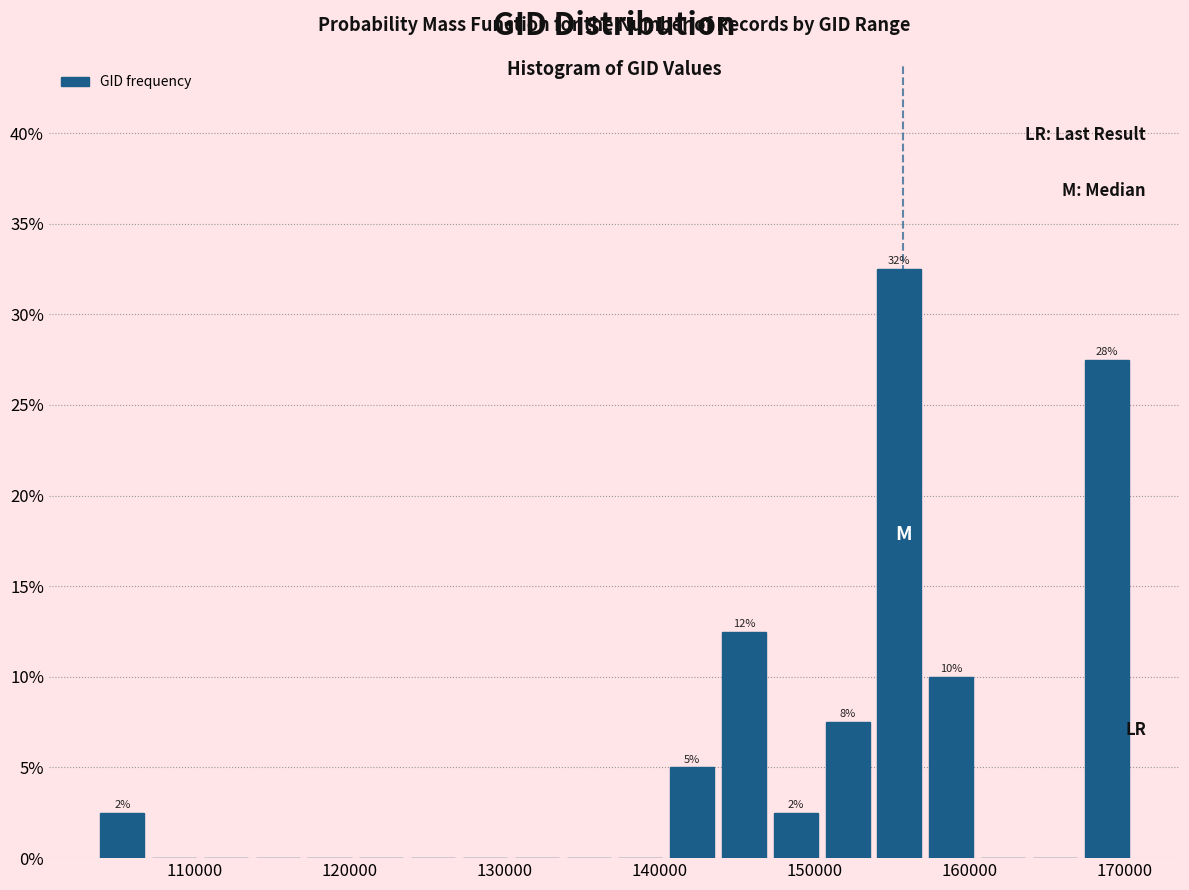

Around what value on the x-axis is the tallest bar? Give the approximate position of its centre, as read against the axis.

155000